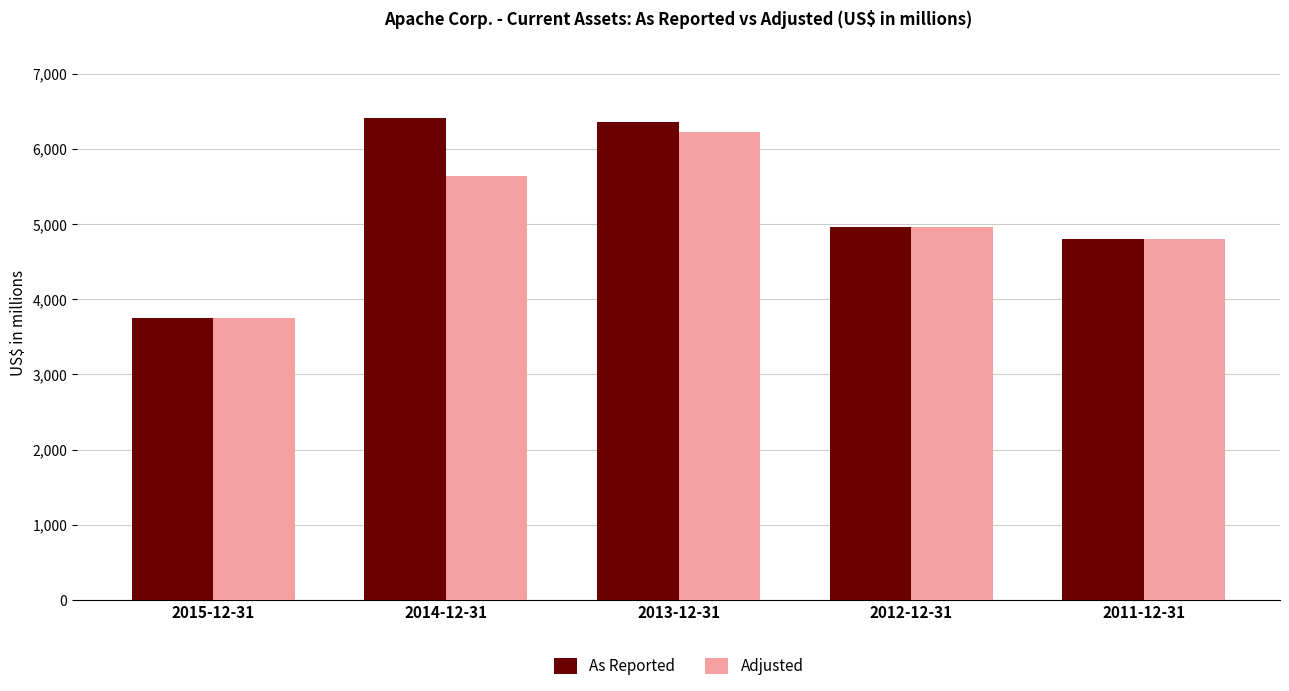

Which series has the widest spread of values?

As Reported